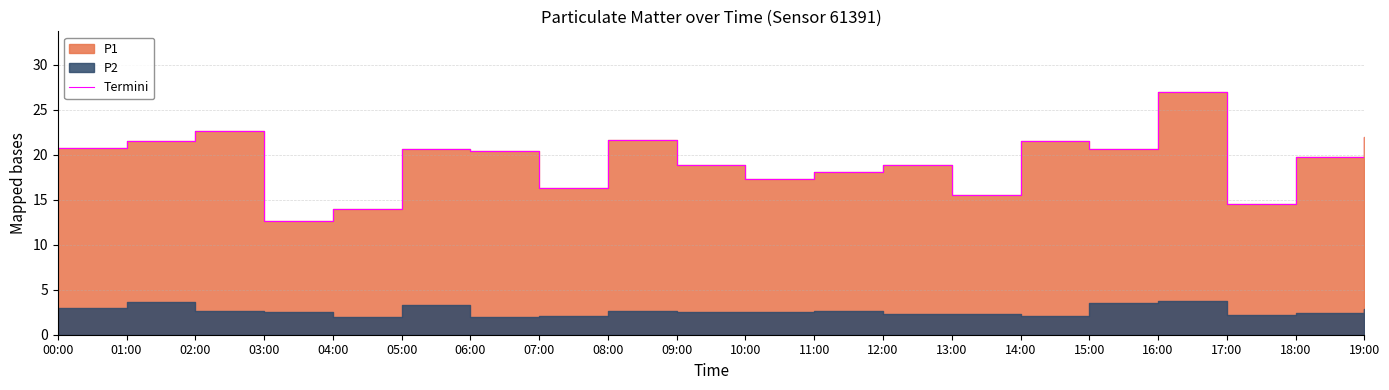

True or false: the data shows 7.9 at 02:00.

False